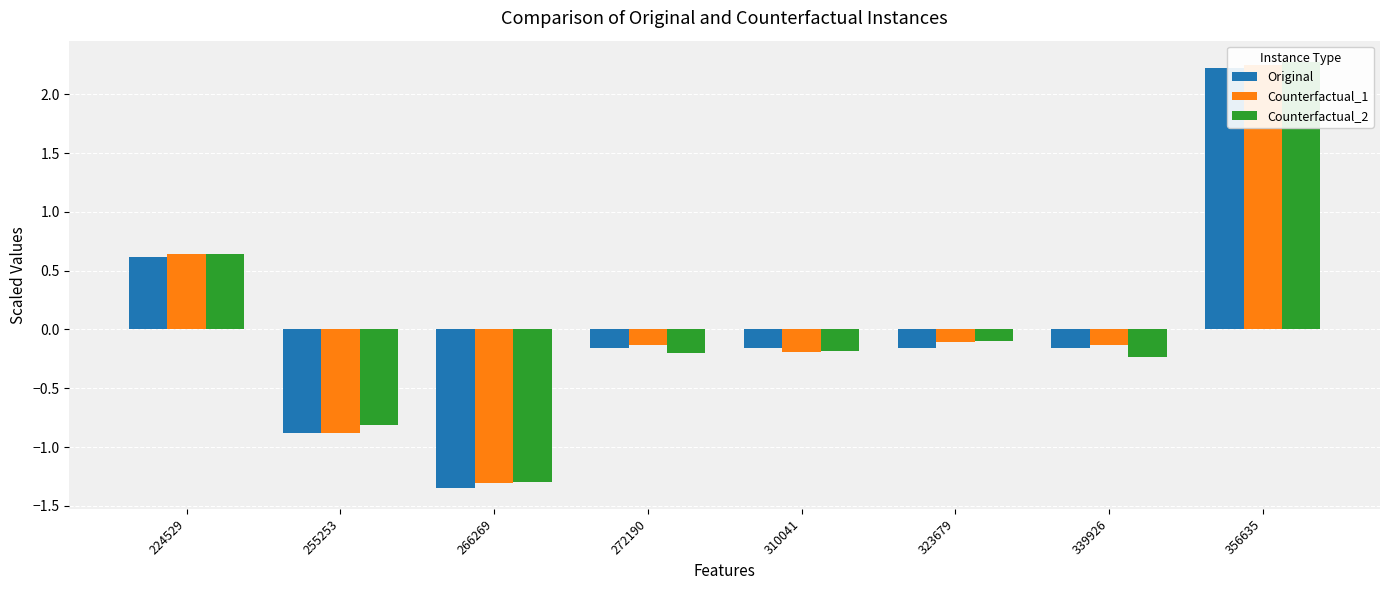

What is the difference between the maximum and second lowest values in the Counterfactual_2 series?

3.1